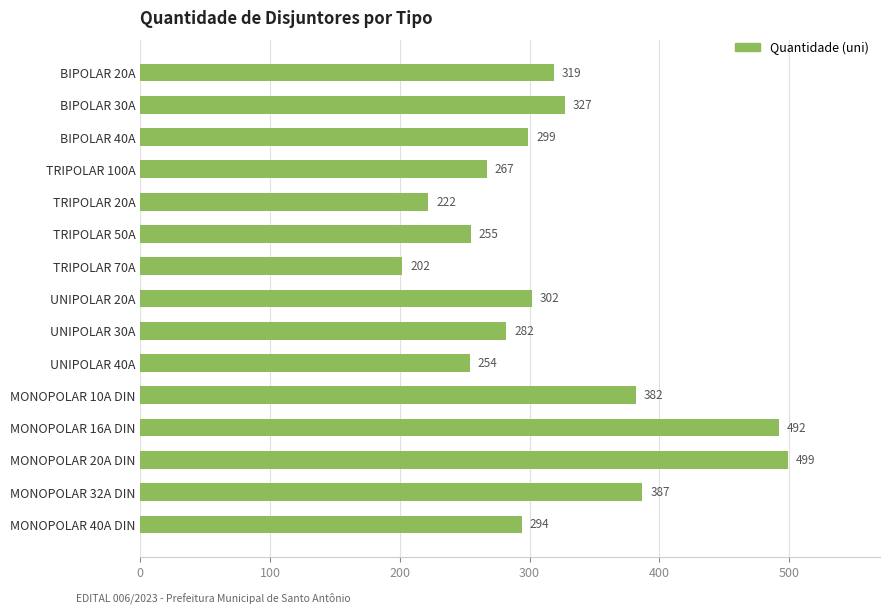

What is the difference between the maximum and minimum values?

297